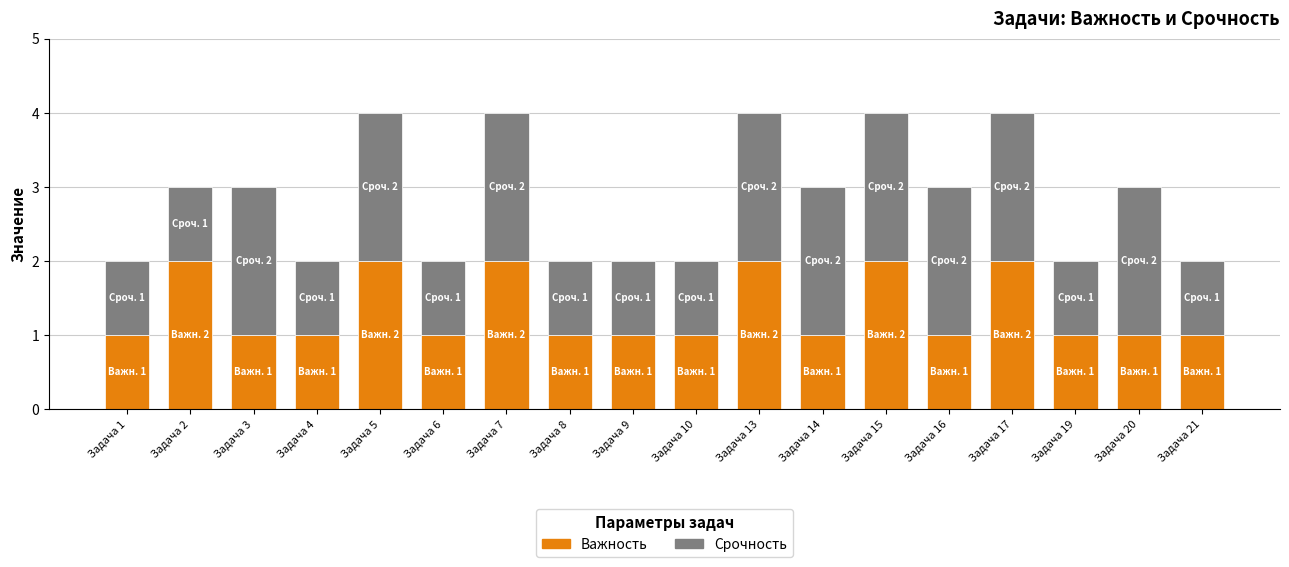

What is the total value across all series at Задача 3?

3